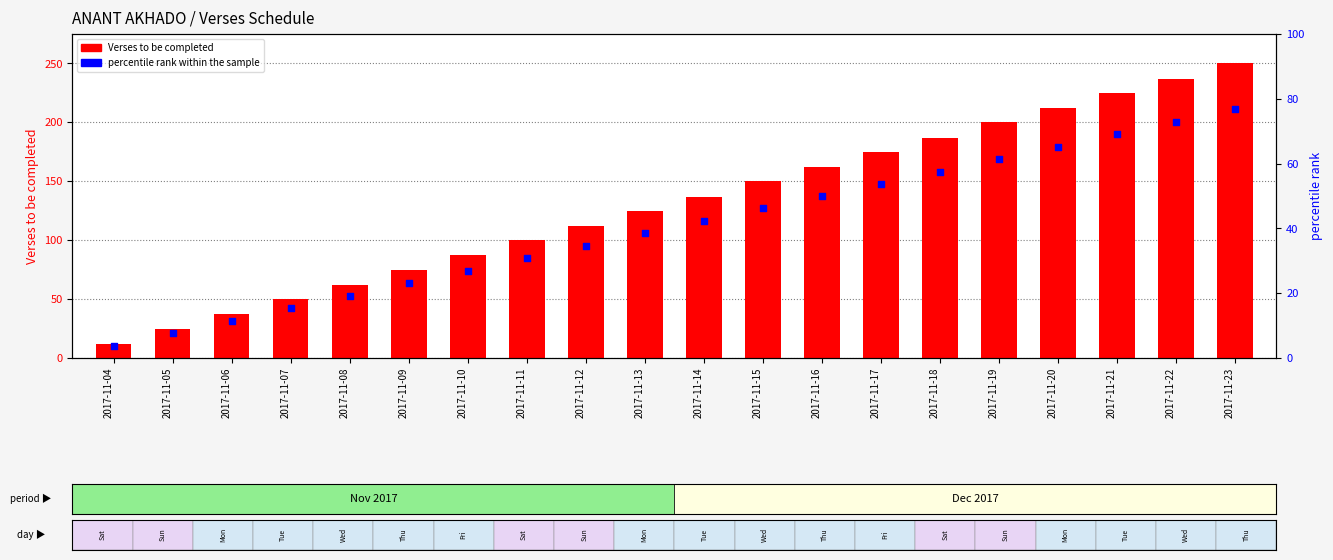

What is the total value across all series at 2017-11-07?

65.4